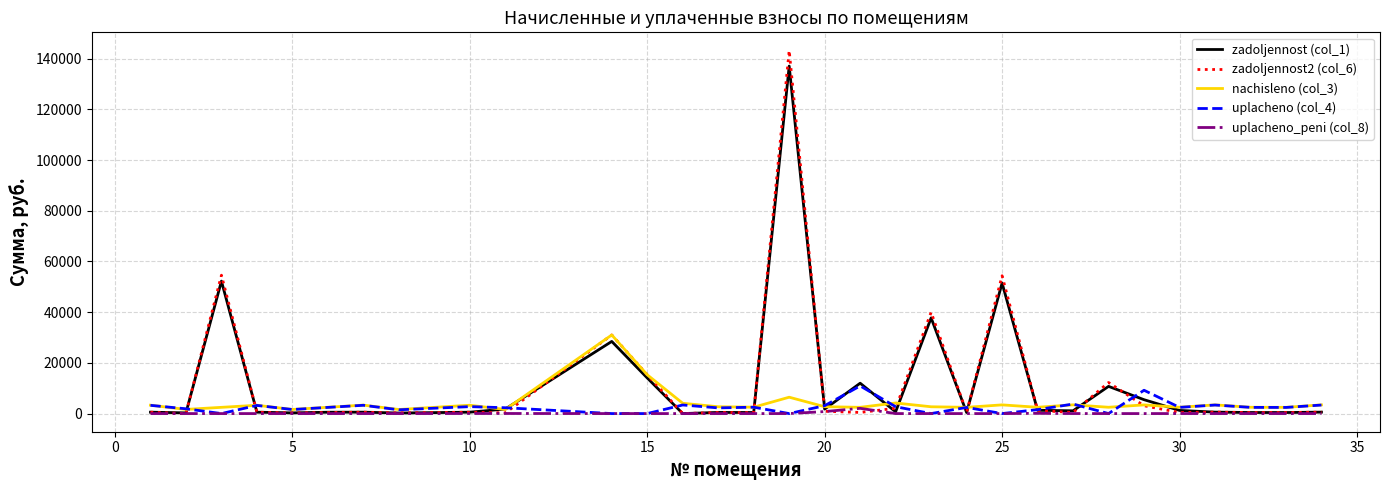

What is the greatest value displayed?

143189.5